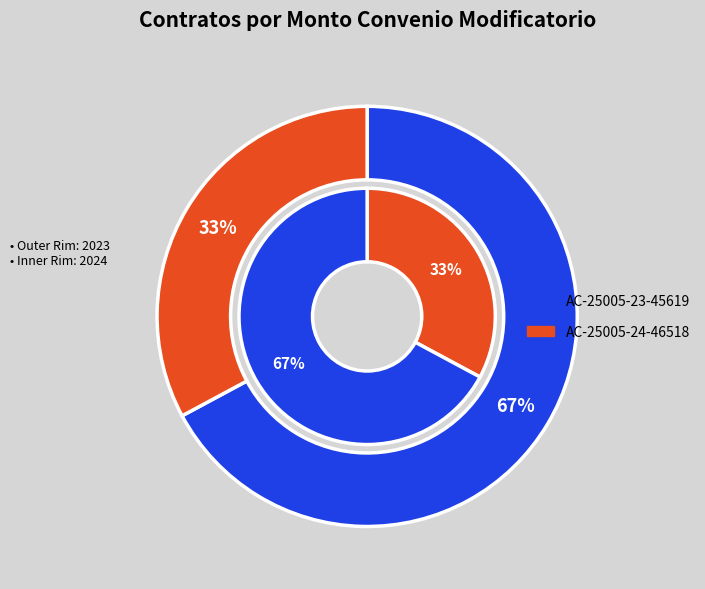

What percentage is the AC-25005-24-46518 slice, to the nearest percent?

33%